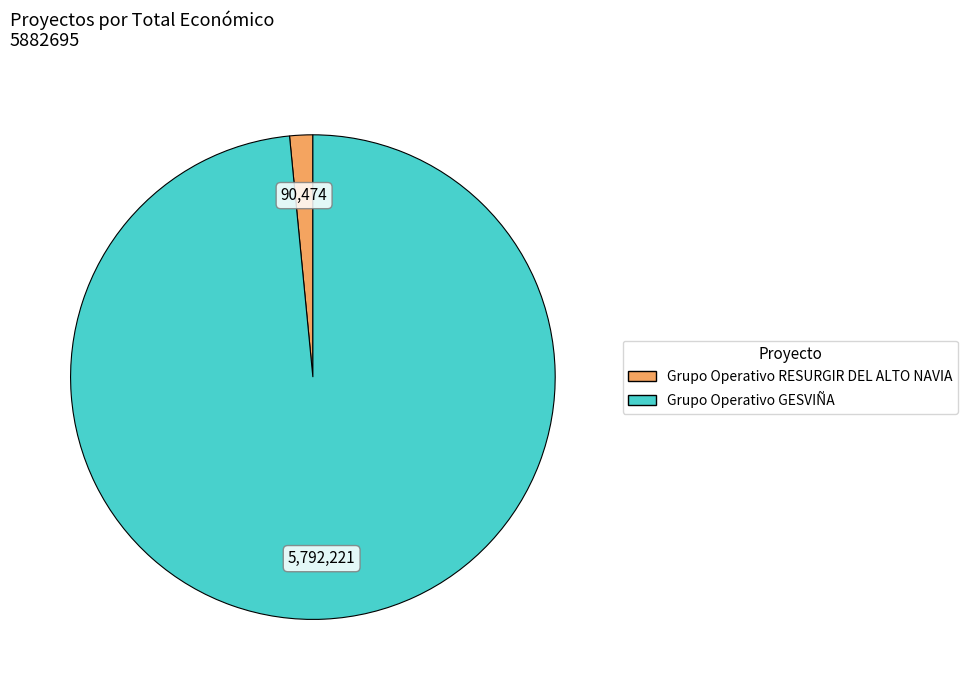

Count the number of slices in the pie.

2